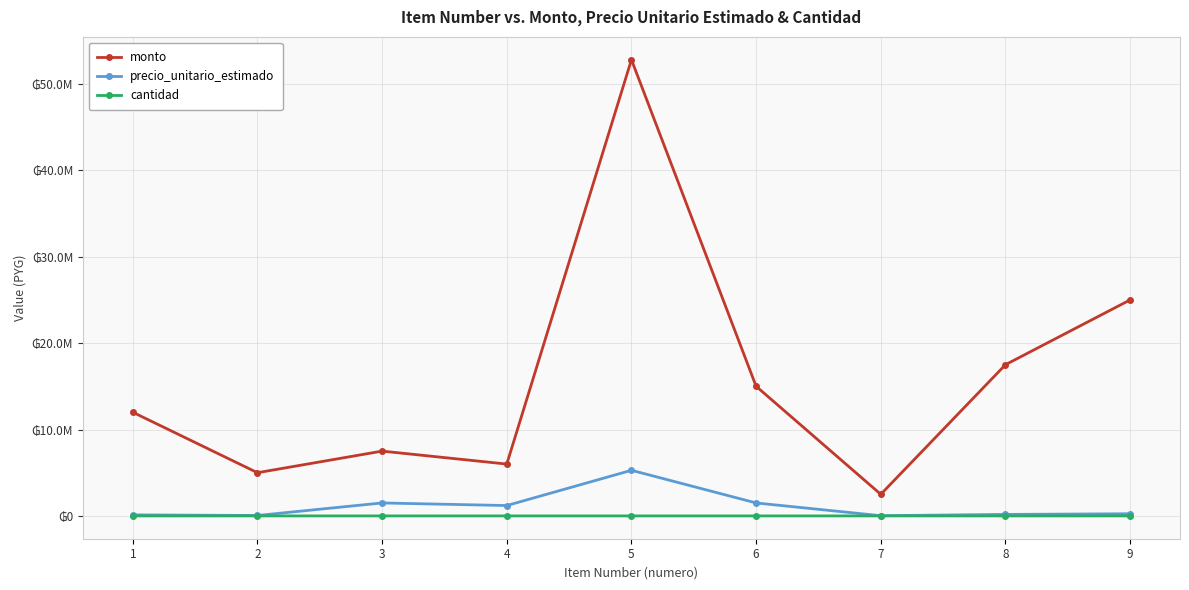

What is the value of the precio_unitario_estimado point at the 3rd from the left?

1500000